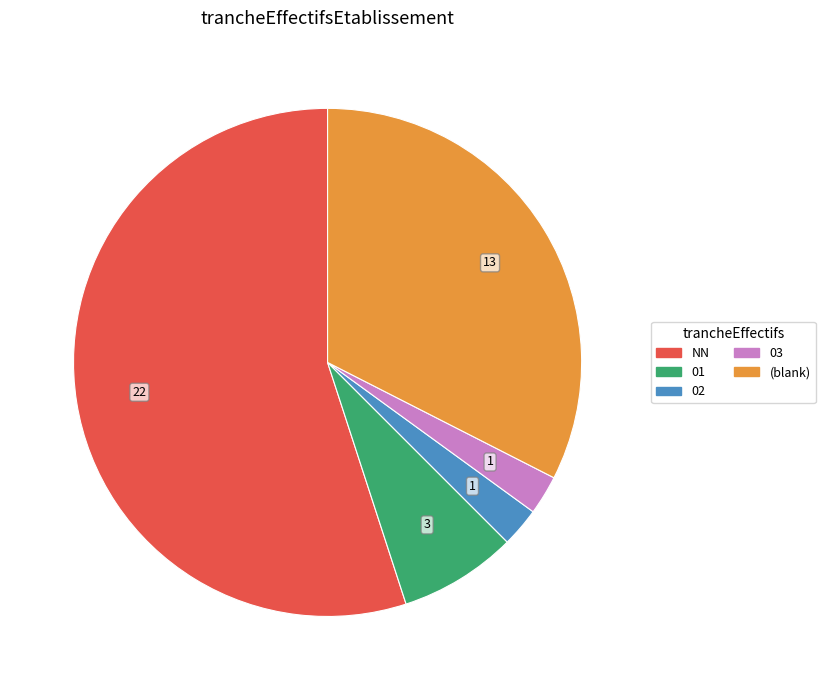

Does any single category account for the majority?

Yes